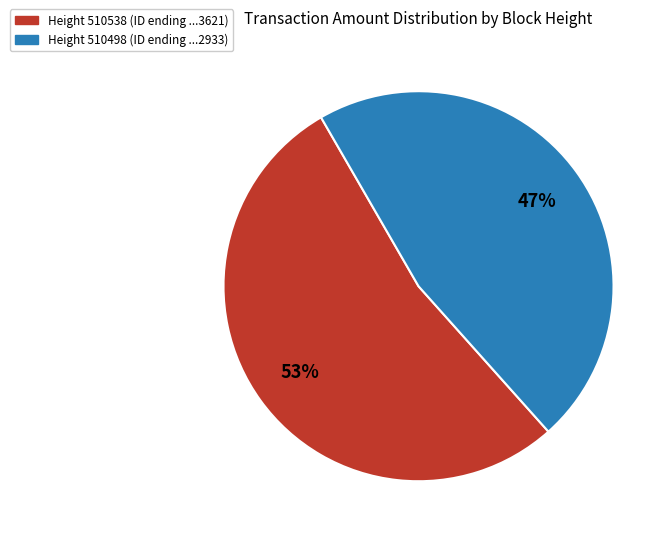

To the nearest percent, what is the average slice percentage?

50%